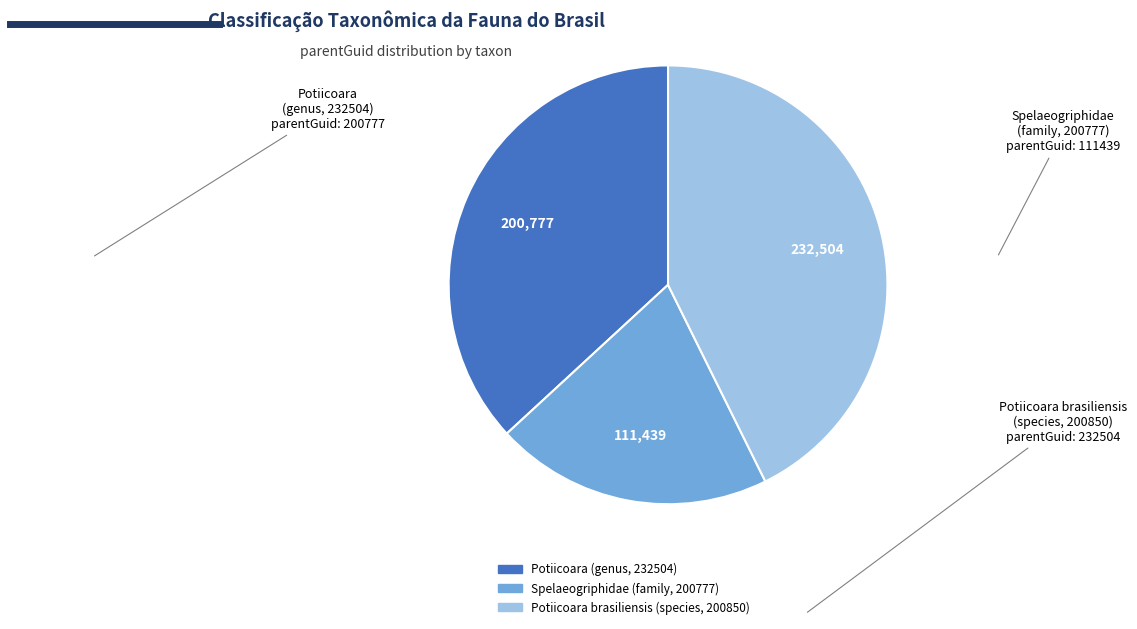

Is it true that Potiicoara (genus, 232504) is 37% of the pie?

True